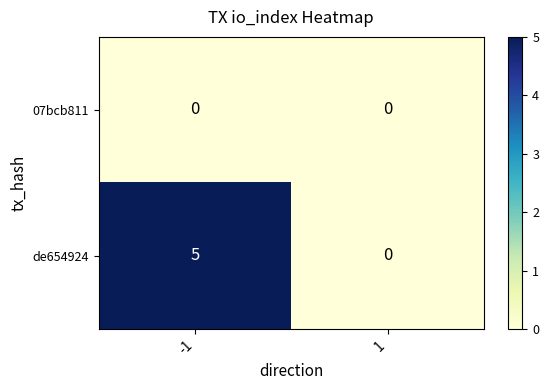

Which series has the largest range (max minus min)?

de654924